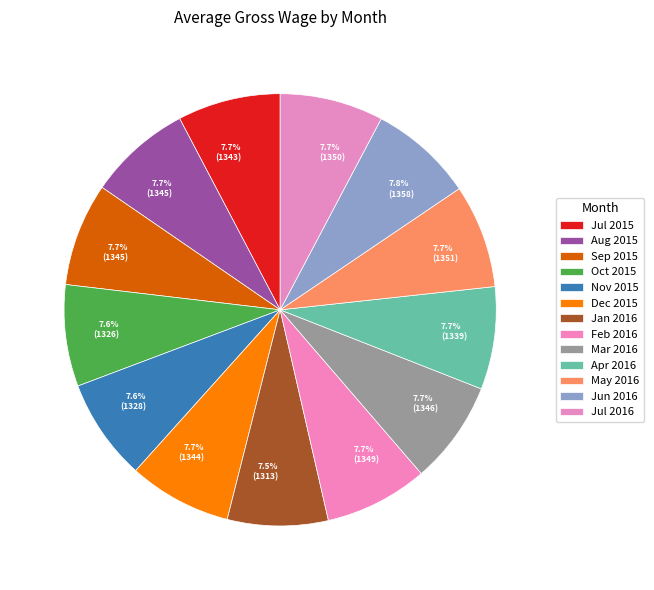

Is the sum of Oct 2015 and Jan 2016 greater than half?

No